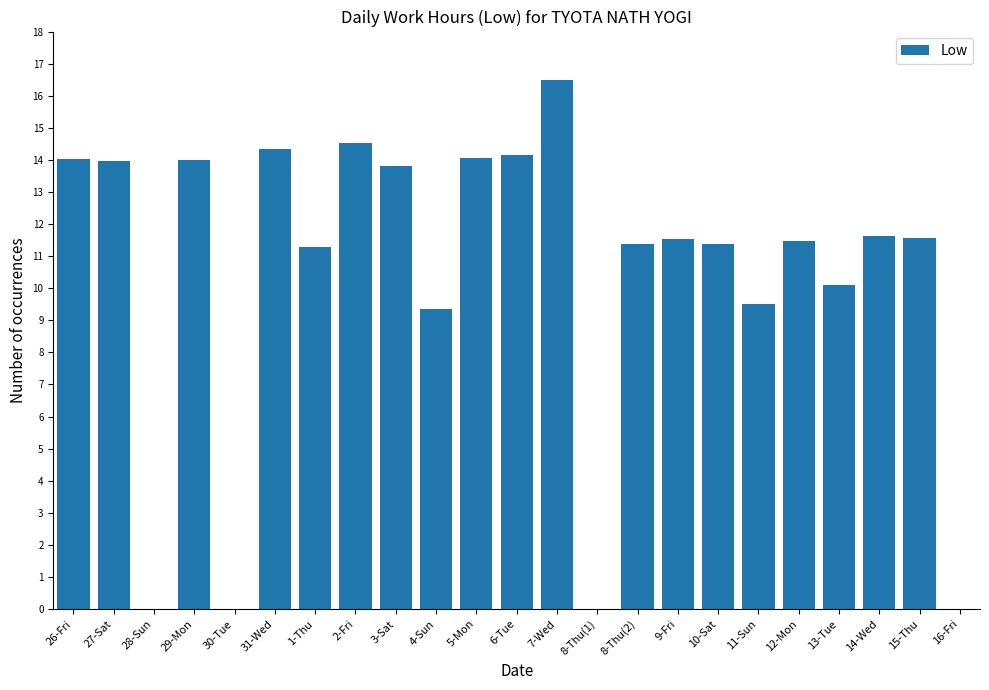

Which has a higher value, 29-Mon or 31-Wed?

31-Wed